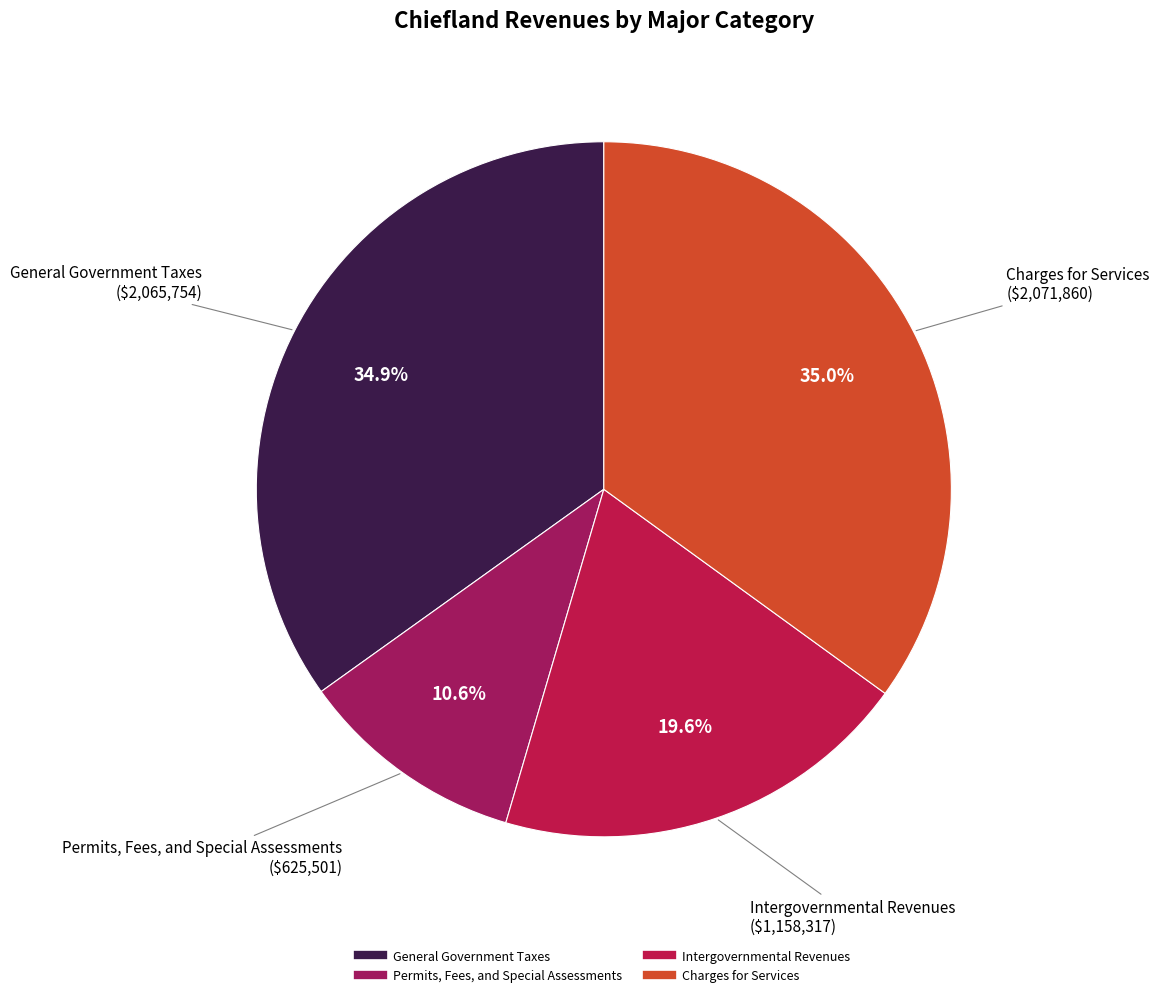

Is it true that Intergovernmental Revenues is 20% of the pie?

True